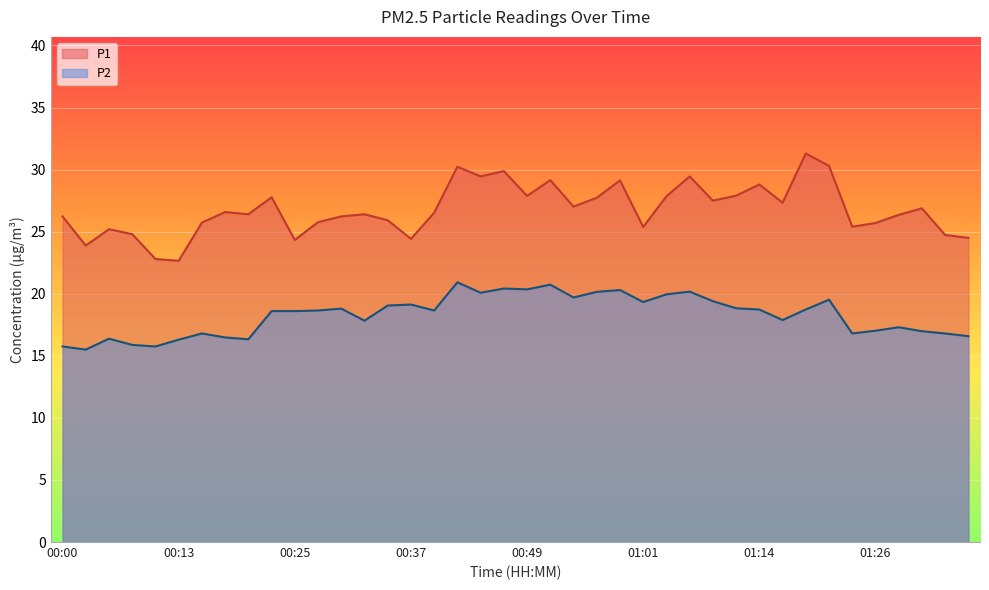

Reading left to right, list all the values displayed in this chart.

P1: 00:00=26.2	00:03=23.9	00:05=25.2	00:08=24.8	00:10=22.8	00:13=22.6	00:15=25.7	00:18=26.6	00:20=26.4	00:23=27.8	00:25=24.3	00:27=25.8	00:30=26.2	00:32=26.4	00:35=25.9	00:37=24.4	00:40=26.5	00:42=30.2	00:45=29.4	00:47=29.9	00:49=27.9	00:52=29.1	00:54=27.0	00:57=27.7	00:59=29.1	01:01=25.4	01:04=27.9	01:06=29.4	01:09=27.5	01:11=27.9	01:14=28.8	01:16=27.3	01:19=31.3	01:21=30.3	01:23=25.4	01:26=25.7	01:28=26.4	01:31=26.9	01:33=24.7	01:36=24.5
P2: 00:00=15.8	00:03=15.5	00:05=16.4	00:08=15.9	00:10=15.8	00:13=16.3	00:15=16.8	00:18=16.5	00:20=16.3	00:23=18.6	00:25=18.6	00:27=18.6	00:30=18.8	00:32=17.8	00:35=19.1	00:37=19.1	00:40=18.6	00:42=20.9	00:45=20.1	00:47=20.4	00:49=20.4	00:52=20.7	00:54=19.7	00:57=20.1	00:59=20.3	01:01=19.3	01:04=19.9	01:06=20.2	01:09=19.4	01:11=18.8	01:14=18.7	01:16=17.9	01:19=18.7	01:21=19.5	01:23=16.8	01:26=17.0	01:28=17.3	01:31=17.0	01:33=16.8	01:36=16.6